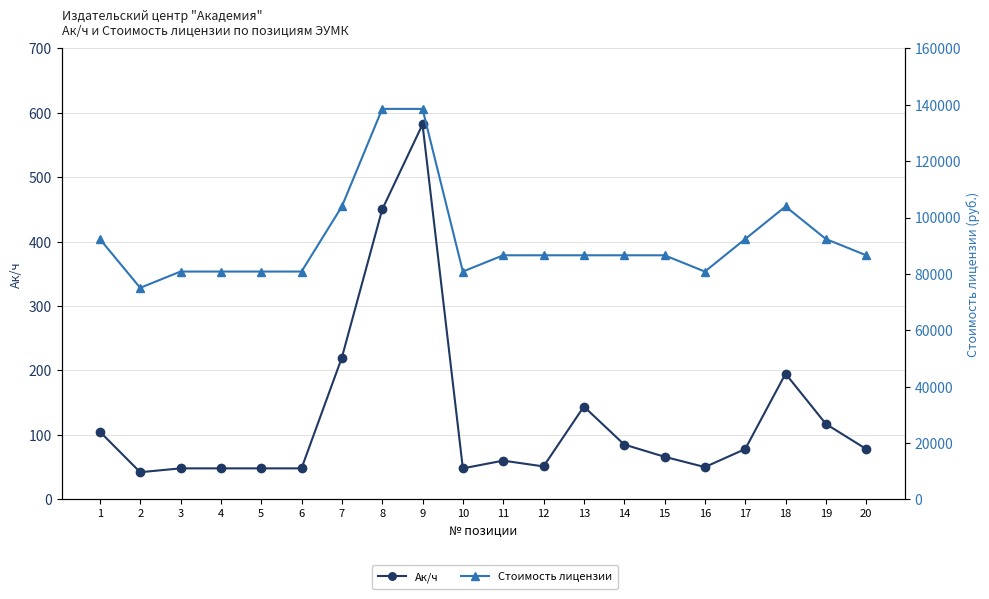

Which series changed the most between 9 and 20?

Стоимость лицензии